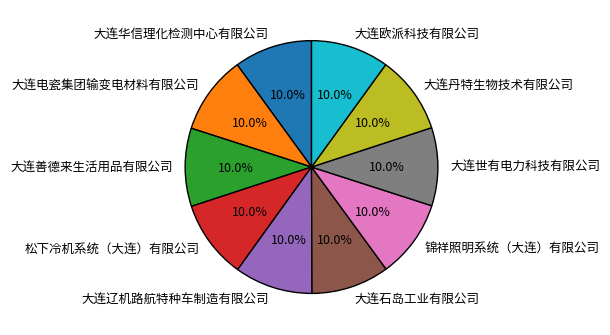

Is there a majority slice in this chart?

No